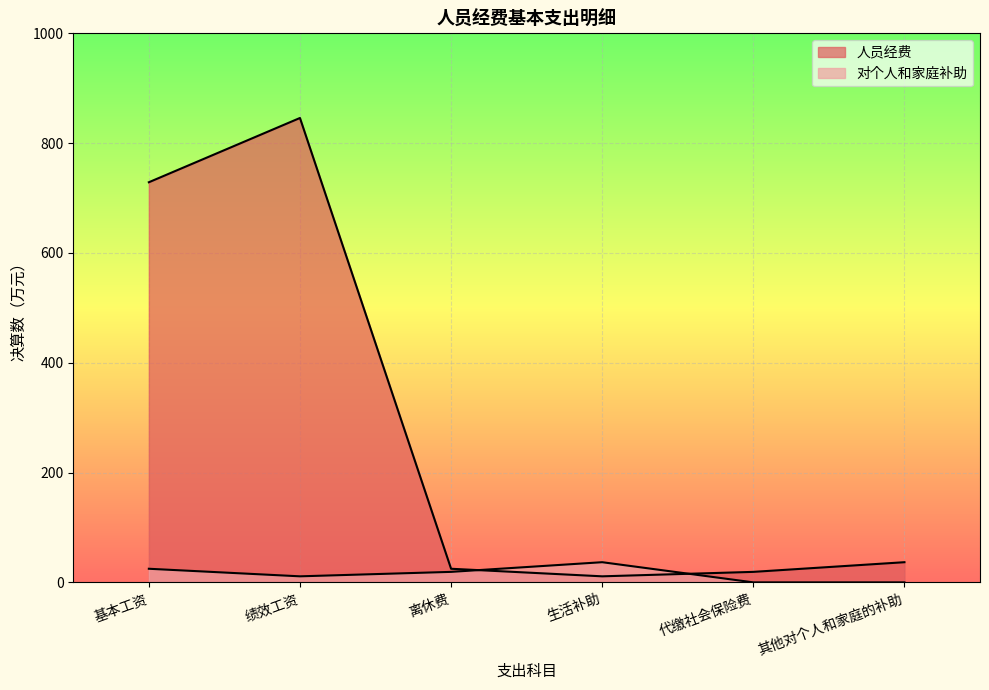

Is it true that 人员经费 equals 1067.8 at 基本工资?

False